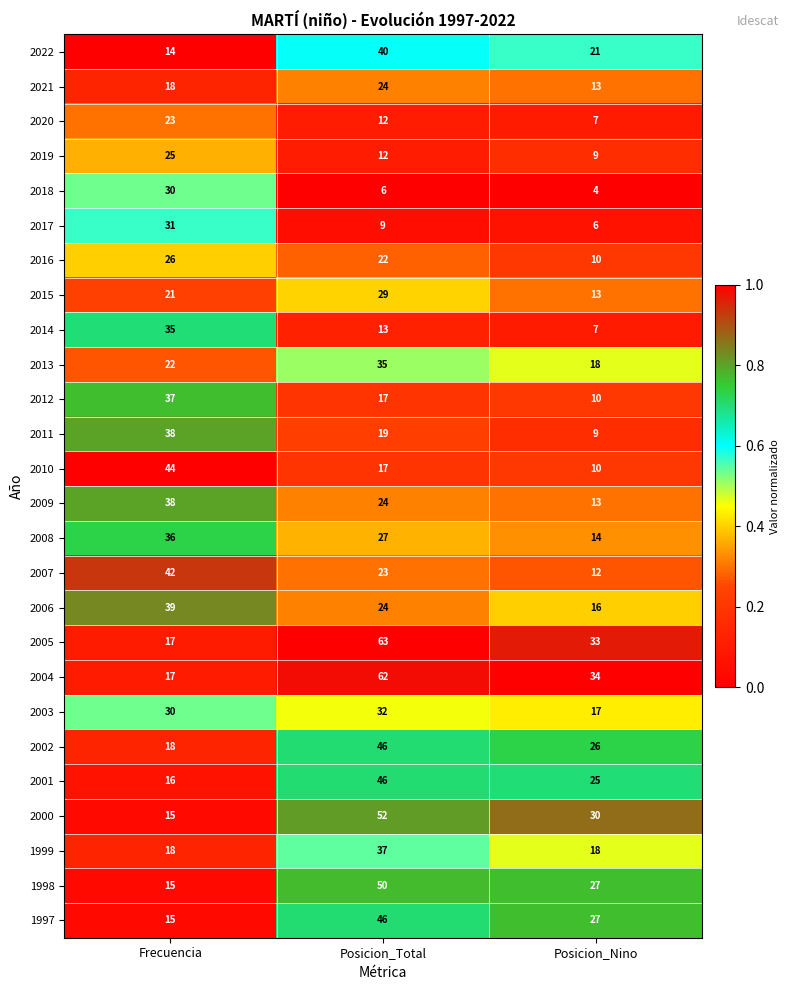

Is it true that 2010 equals 44 at Frecuencia?

True